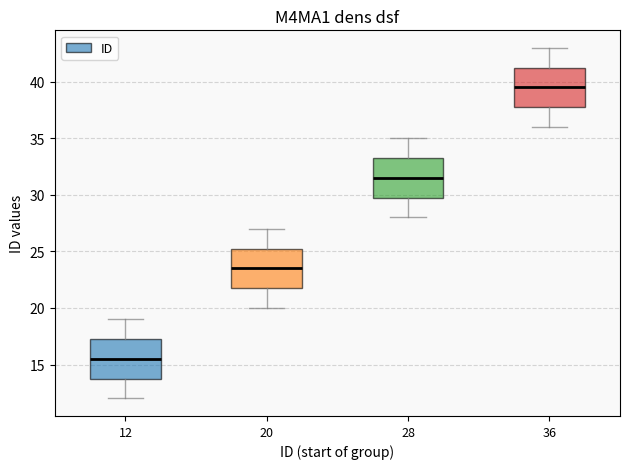

Reading left to right, read every box against the y-axis: the position of its median line, the range the box covers, and the ends of its whiskers. The values are not printed on the chart, so give them approximately, as read against the axis.

12: median 15.5, box 14.0 to 17.5, whiskers 12.0 to 19.0
20: median 23.5, box 22.0 to 25.5, whiskers 20.0 to 27.0
28: median 31.5, box 30.0 to 33.5, whiskers 28.0 to 35.0
36: median 39.5, box 38.0 to 41.5, whiskers 36.0 to 43.0